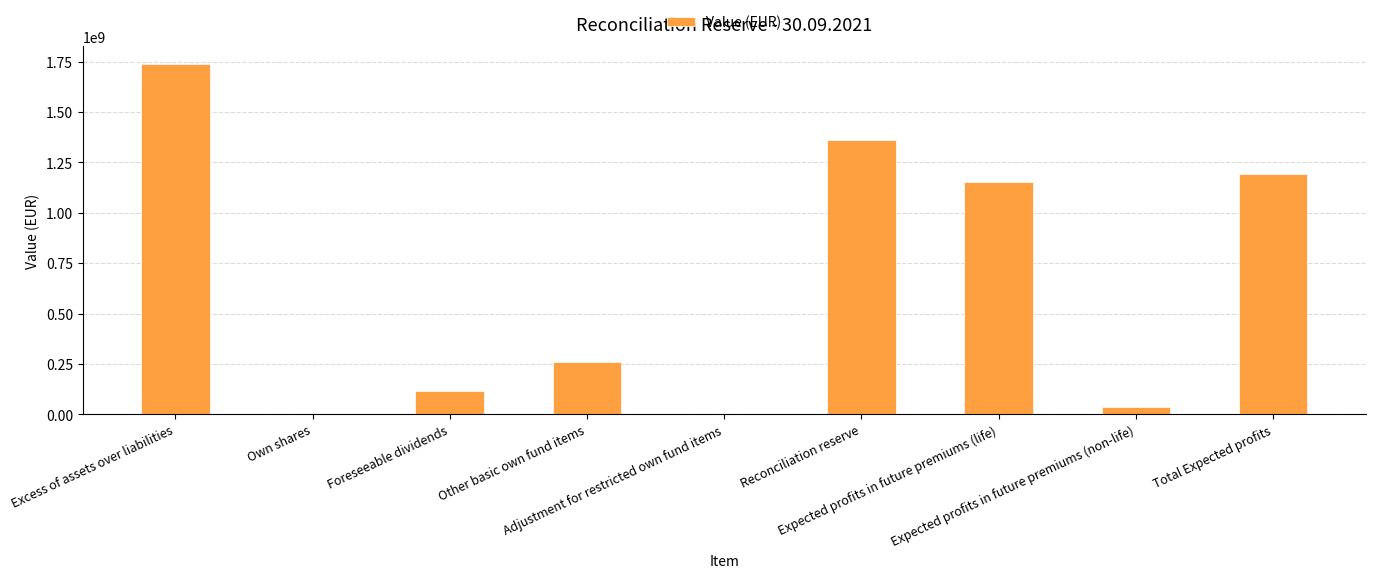

The chart shows a value of 1188470789.2 at Excess of assets over liabilities. True or false?

False